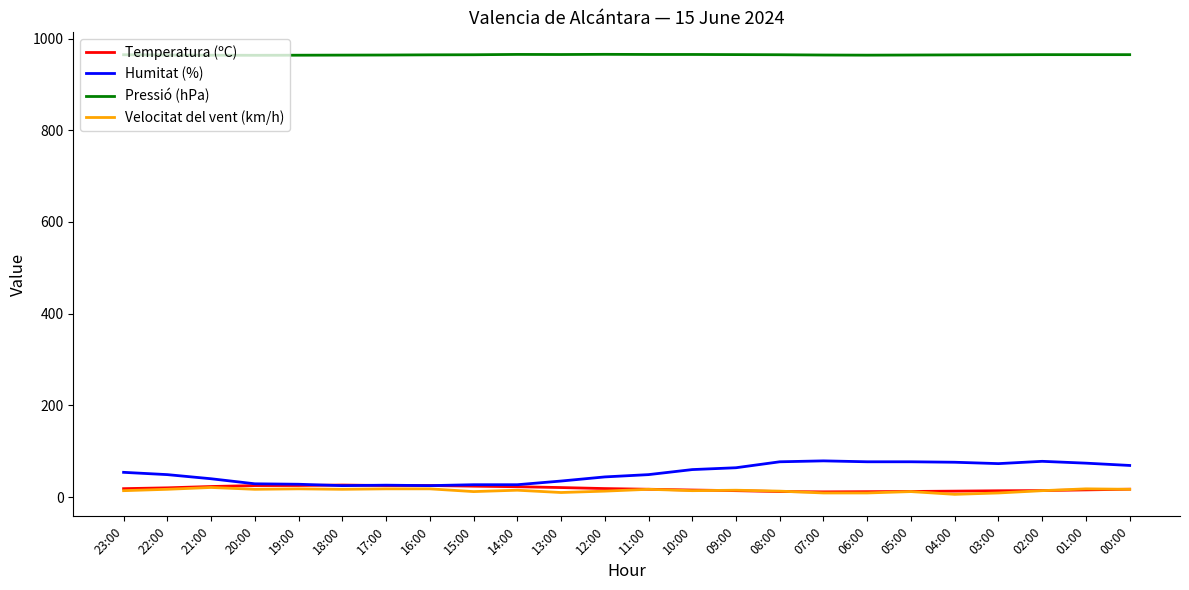

At which label does Pressió (hPa) first exceed 964?

23:00